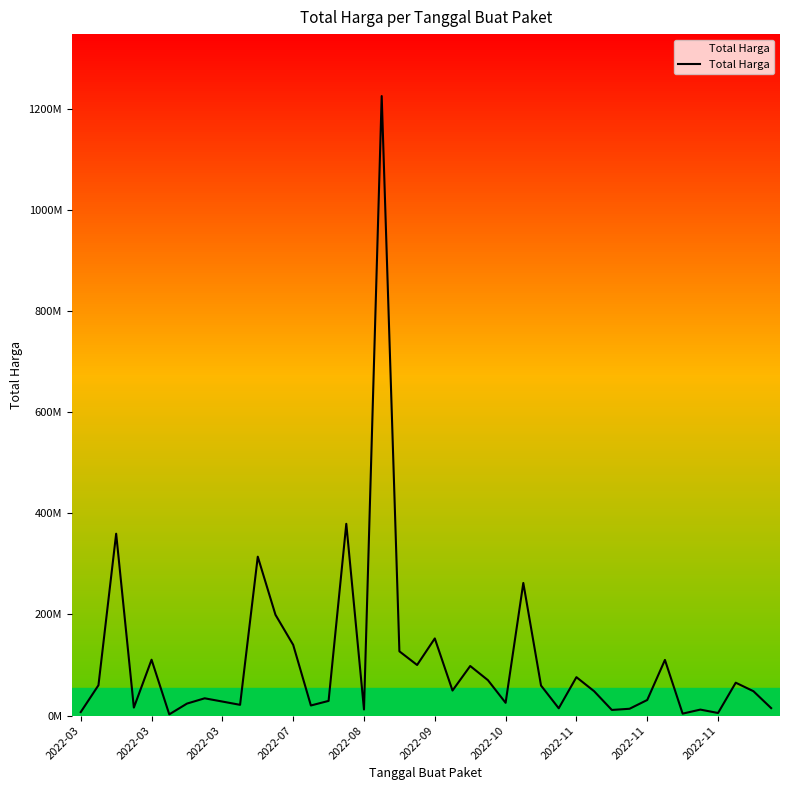

Reading left to right, what are all the values shown in this chart?

6936000	59935000	359500000	15787200	110389990	2395750	23680800	34132505	27720000	21231000	314121780	199200000	139800000	19950000	29000000	379075000	12000000	1224682000	127000000	100000000	152477000	49478000	98000000	70000000	25200000	262118150	59375000	14400000	75920000	48140000	11100000	13442000	30800000	110000000	3825000	11800000	5093000	65000000	48140000	14750000